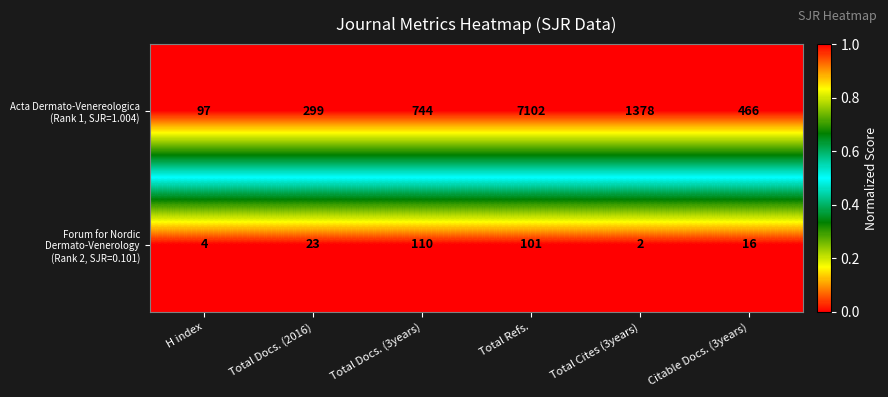

What is the spread (max minus min) of values at Citable Docs. (3years)?

450